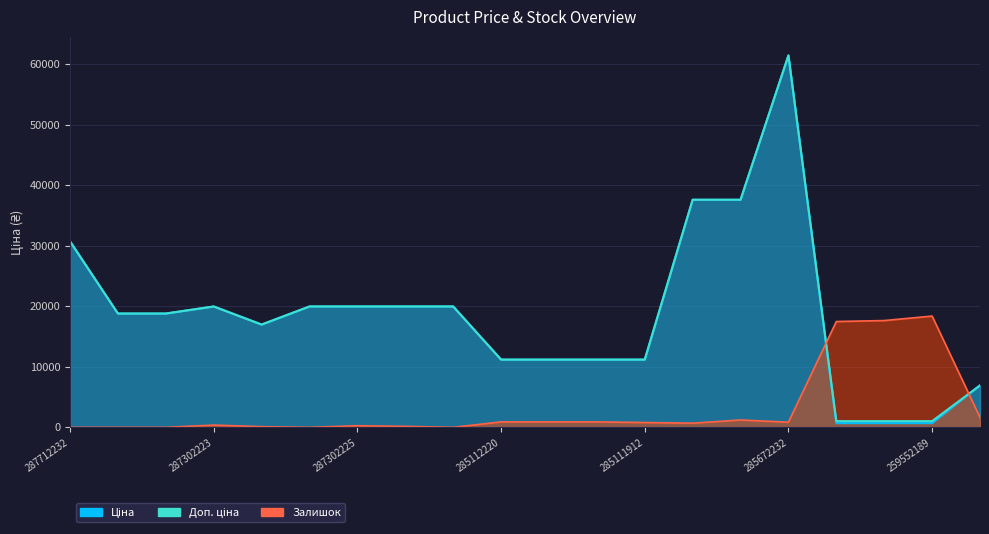

True or false: Залишок has a value of 7784.8 at 287692233.

False